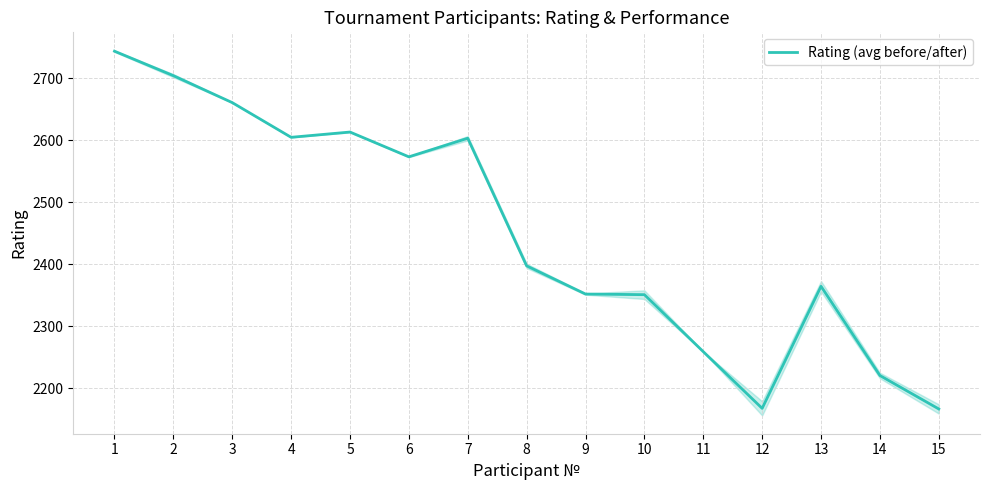

Is this an area chart (filled region under the line)?

No